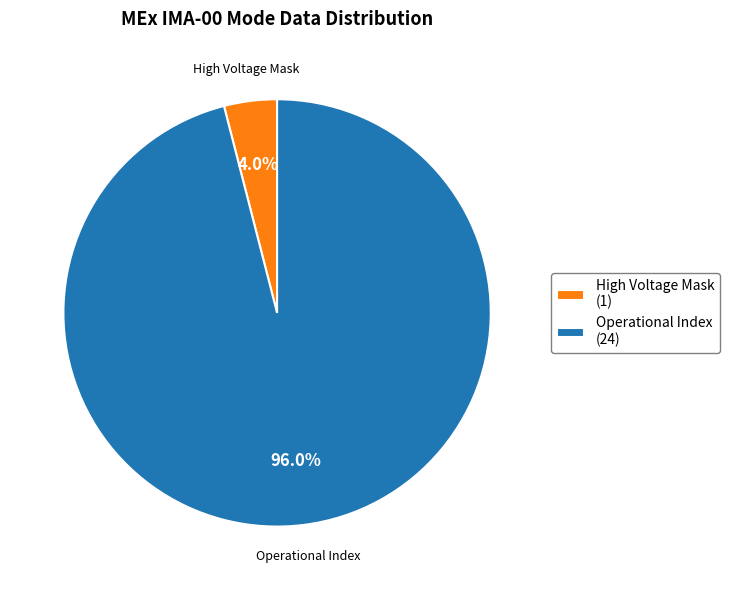

Which category has the smallest portion of the pie?

High Voltage Mask (1)